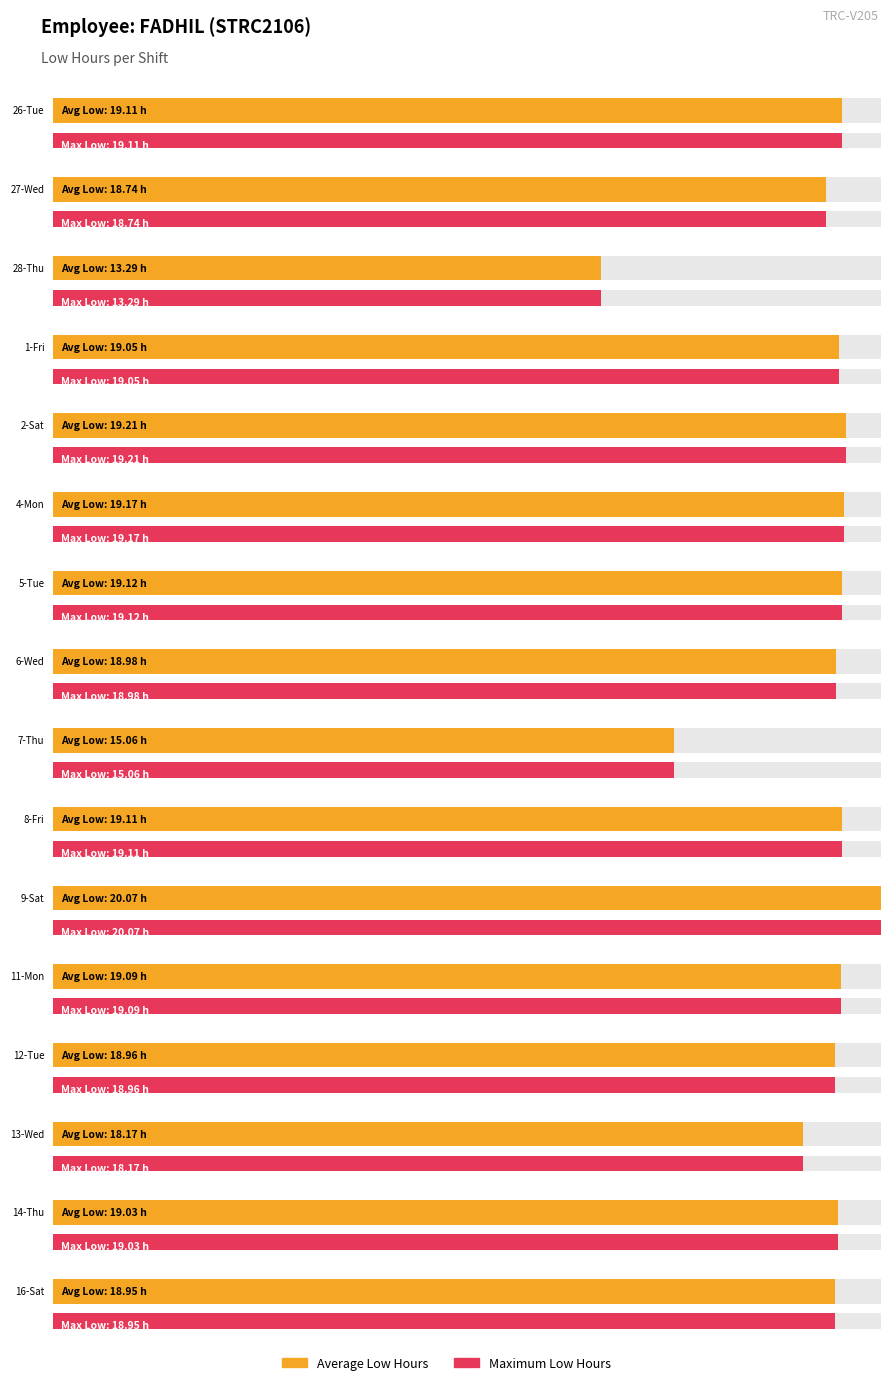

At which category is the sum across all series the highest?

9-Sat